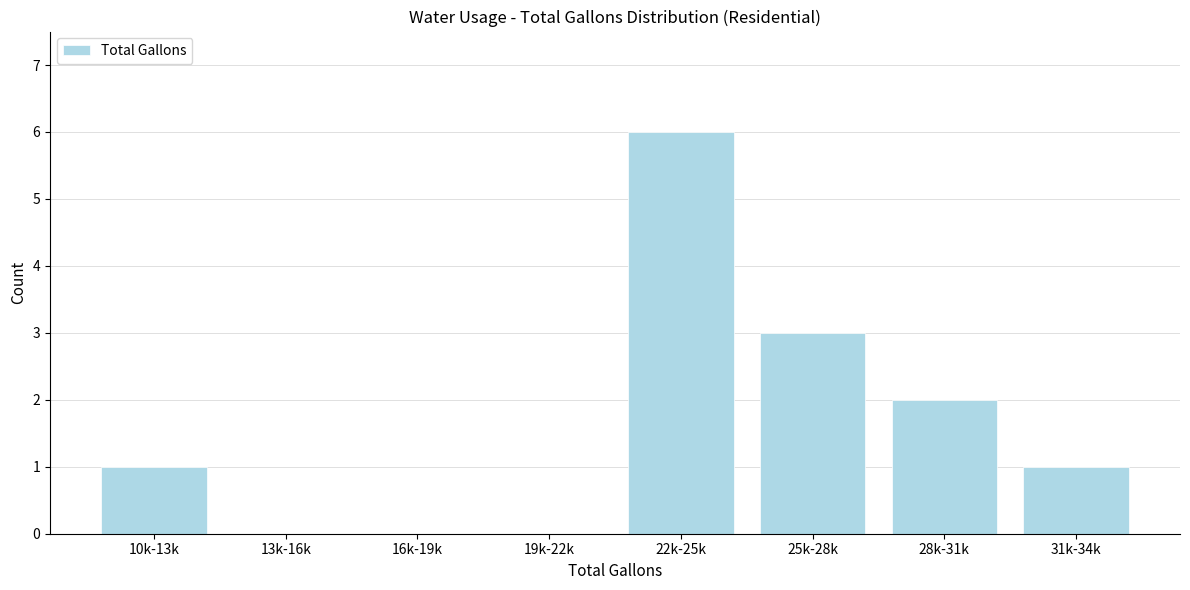

Reading left to right, list all the values displayed in this chart.

10k-13k=1	13k-16k=0	16k-19k=0	19k-22k=0	22k-25k=6	25k-28k=3	28k-31k=2	31k-34k=1